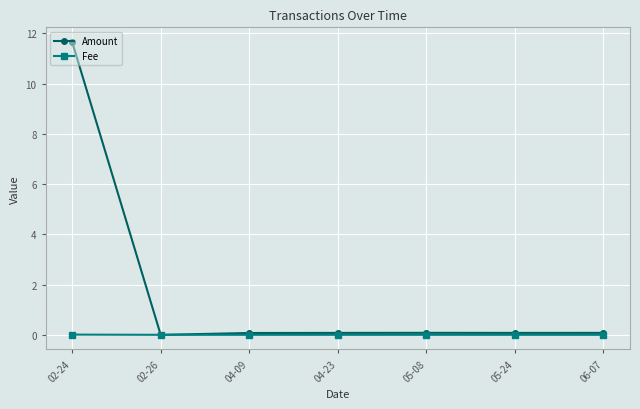

Which series has the widest spread of values?

Amount